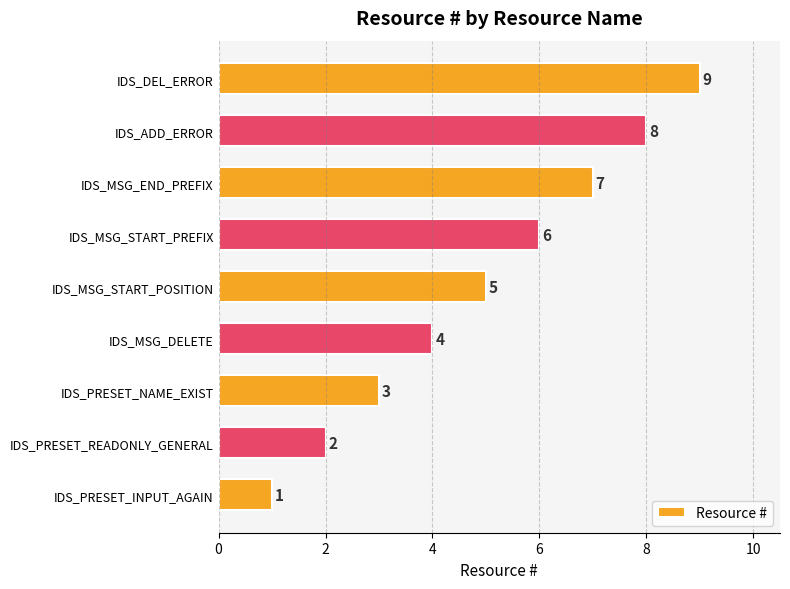

What is the greatest value displayed?

9